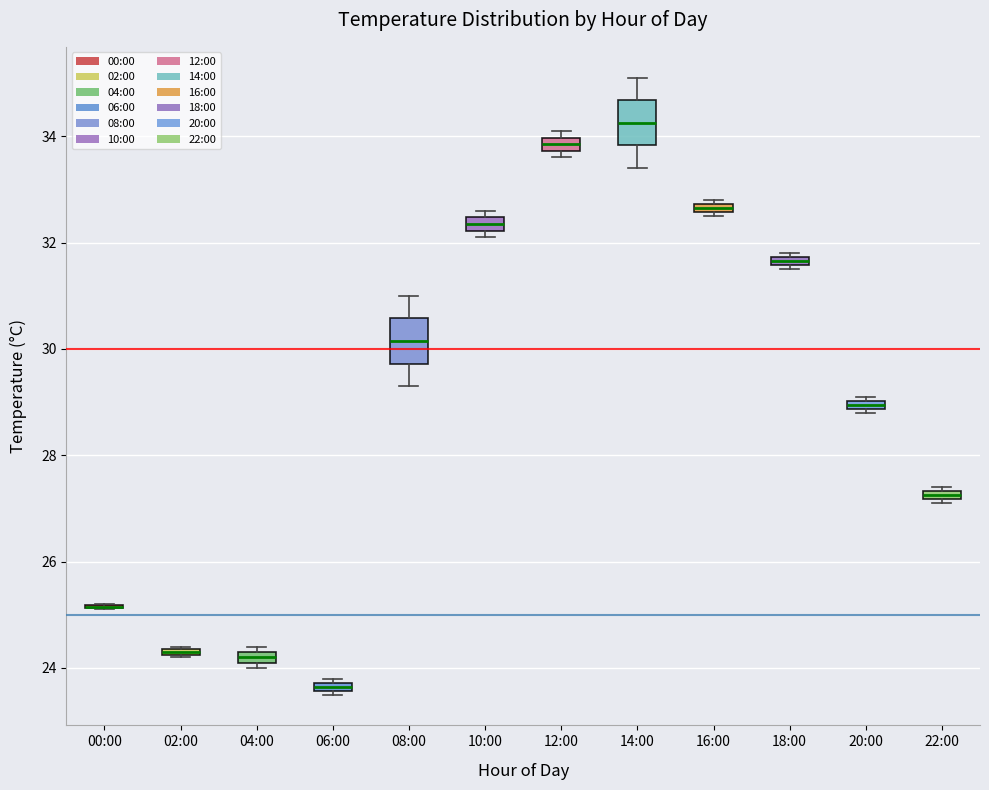

Where is the upper edge of the box for 16:00 on the y-axis? The values are not printed on the chart, so give them approximately, as read against the axis.

32.8